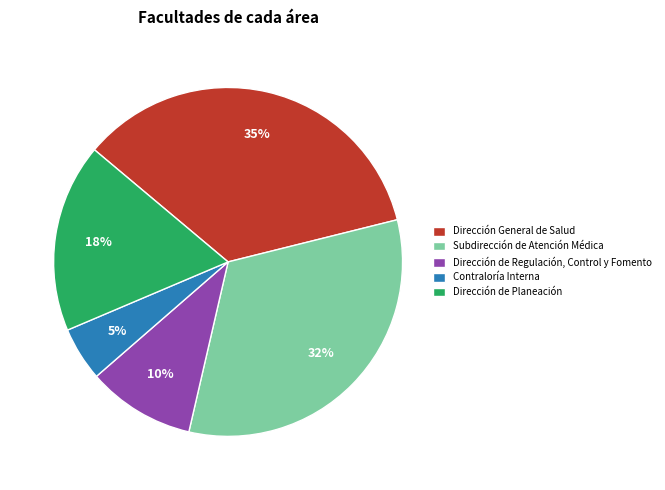

What is the ratio of the value at Contraloría Interna to the value at Dirección General de Salud?

0.1